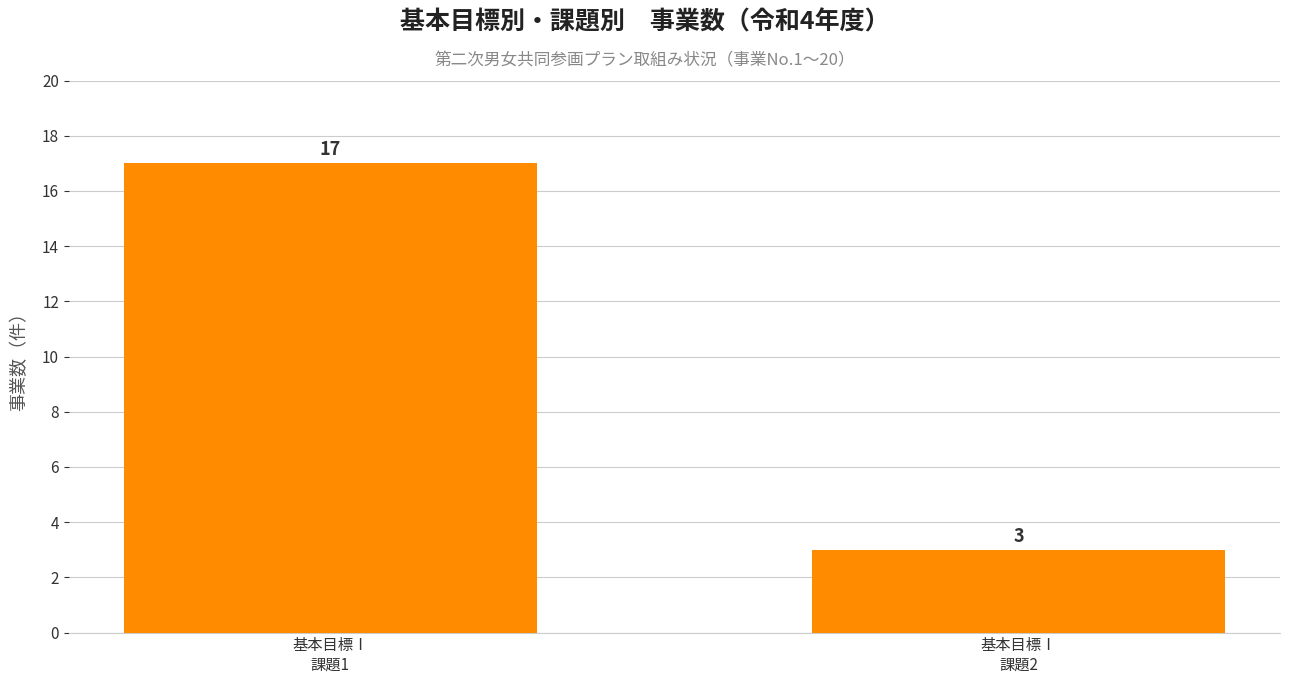

Reading right to left, what are all the values shown in this chart?

3	17